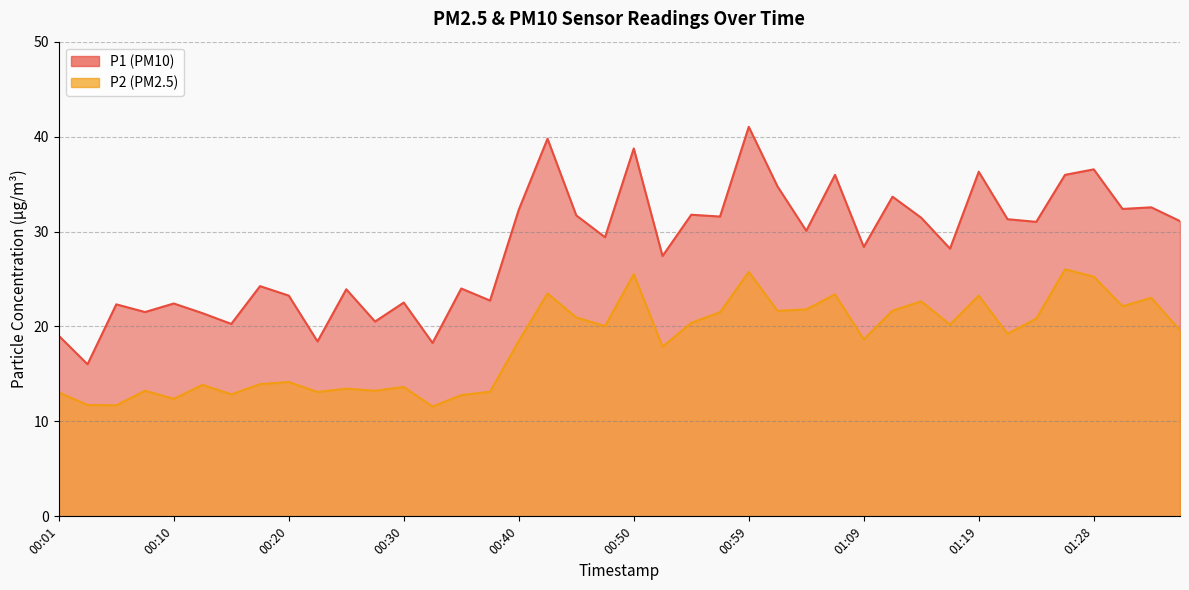

Where is P1 nearest to the value 28?

01:16